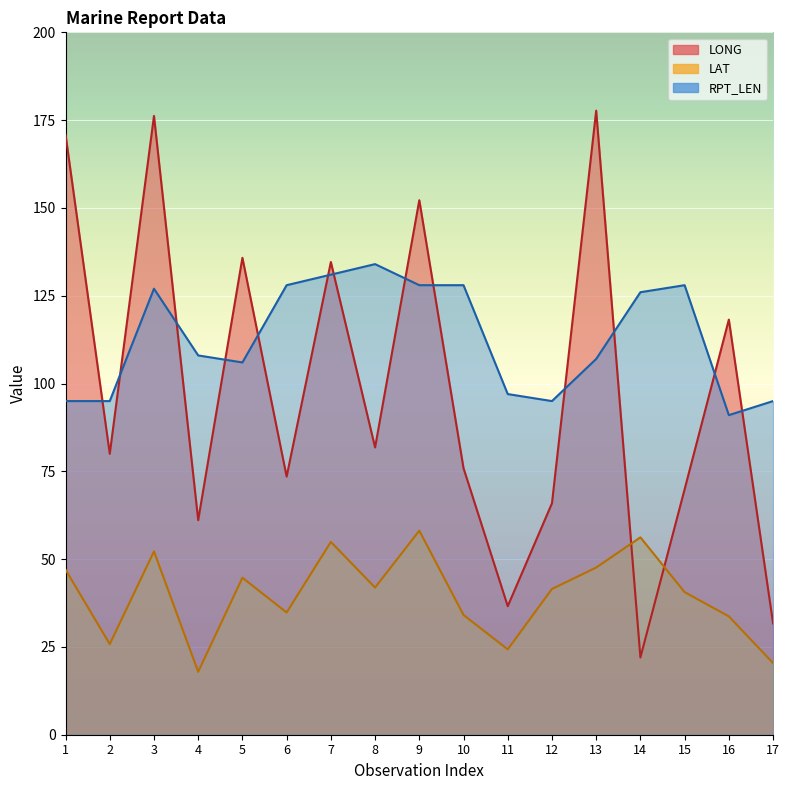

What is the difference between the LONG values at 11 and 15?

33.3